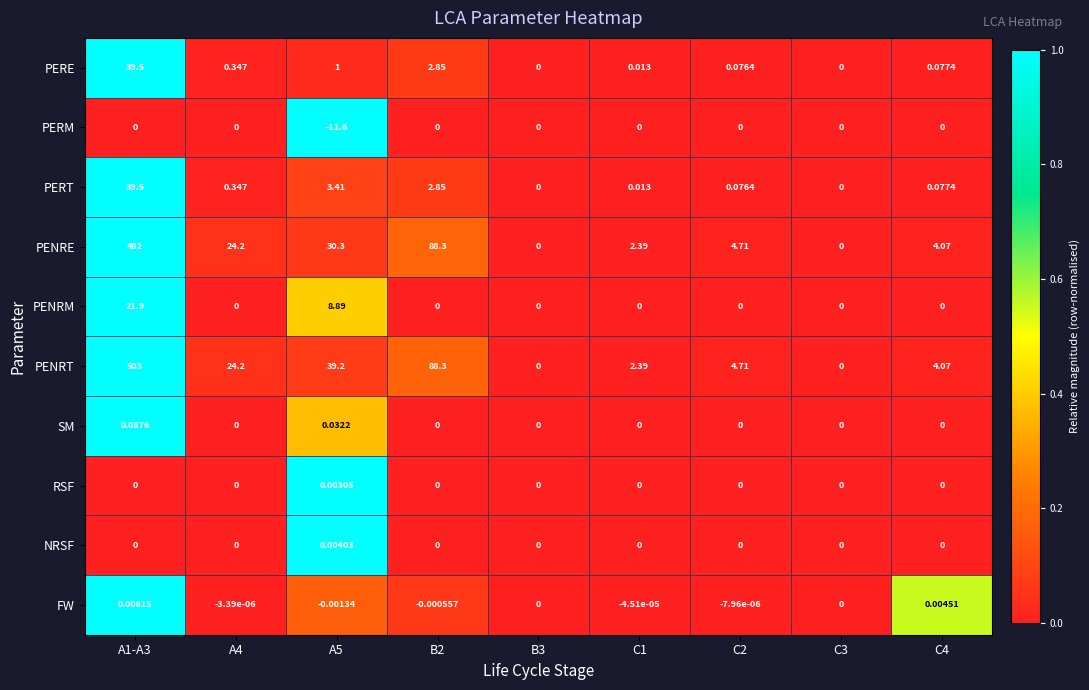

What is the spread (max minus min) of values at A5?

50.8